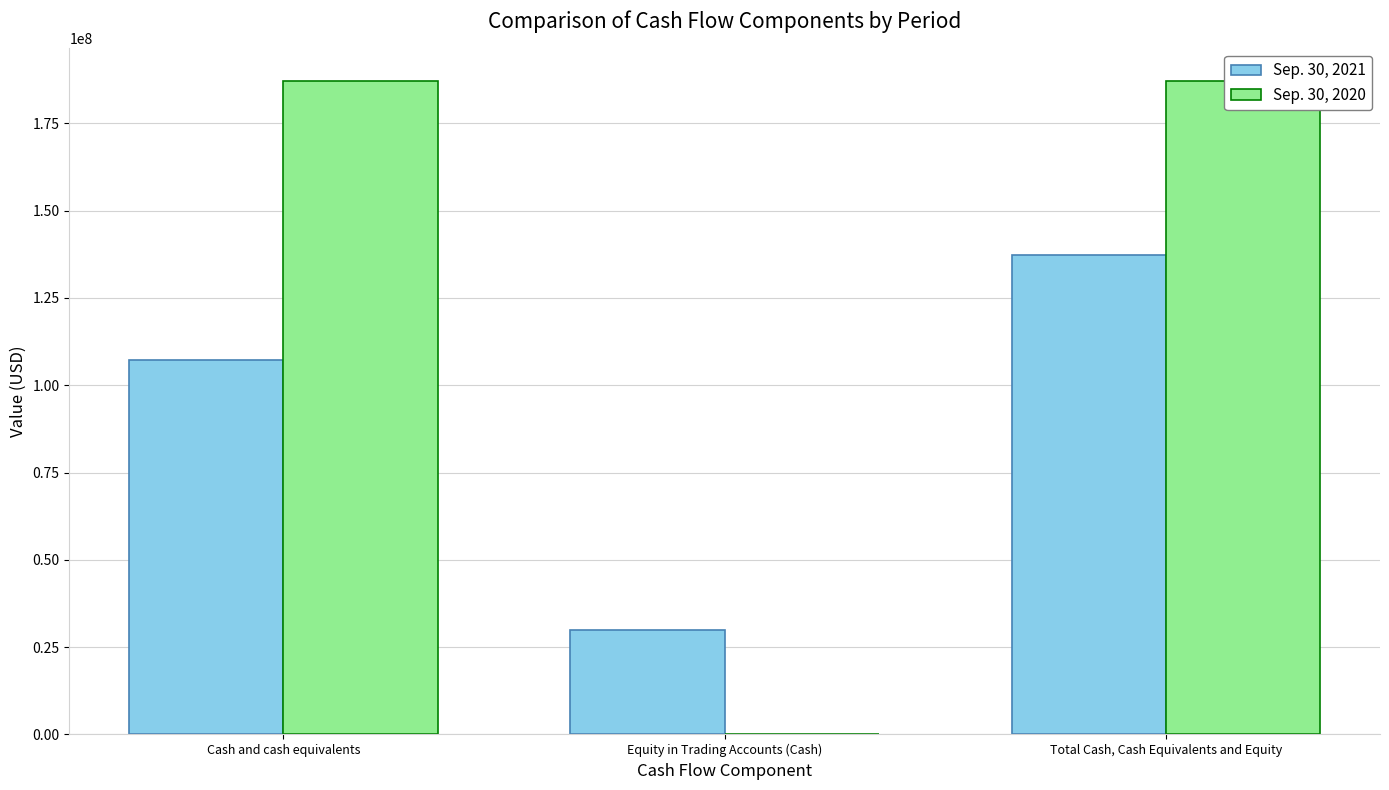

The value of Sep. 30, 2020 at Equity in Trading Accounts (Cash) is 0. True or false?

True